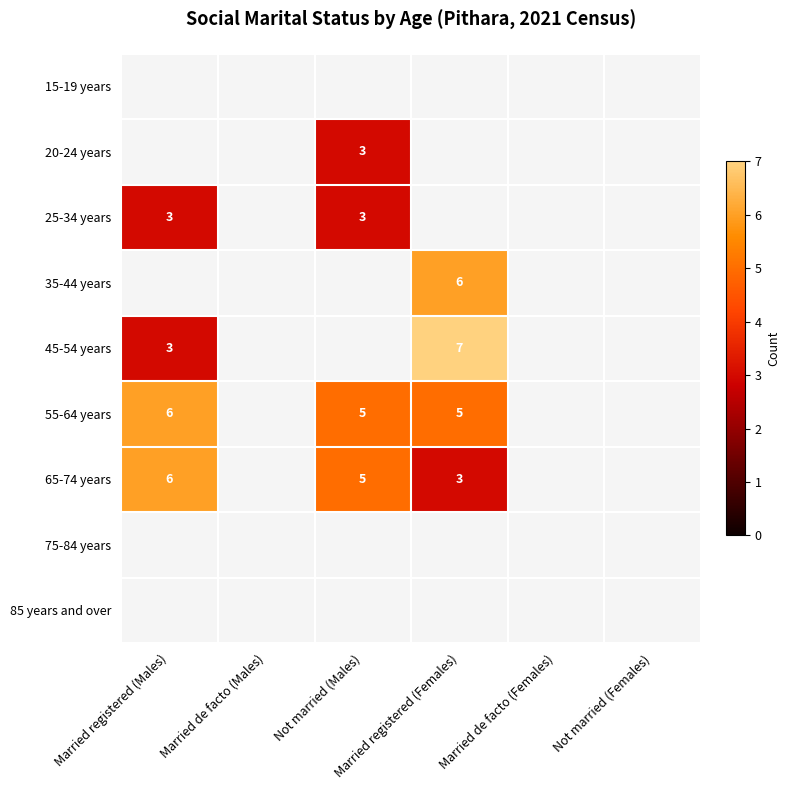

Rank the series at Not married (Males) from lowest to highest value.

15-19 years, 35-44 years, 45-54 years, 75-84 years, 85 years and over, 20-24 years, 25-34 years, 55-64 years, 65-74 years